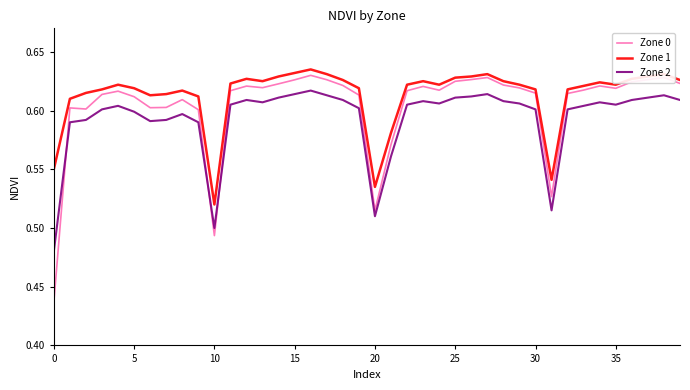

How many lines are shown in the chart?

3